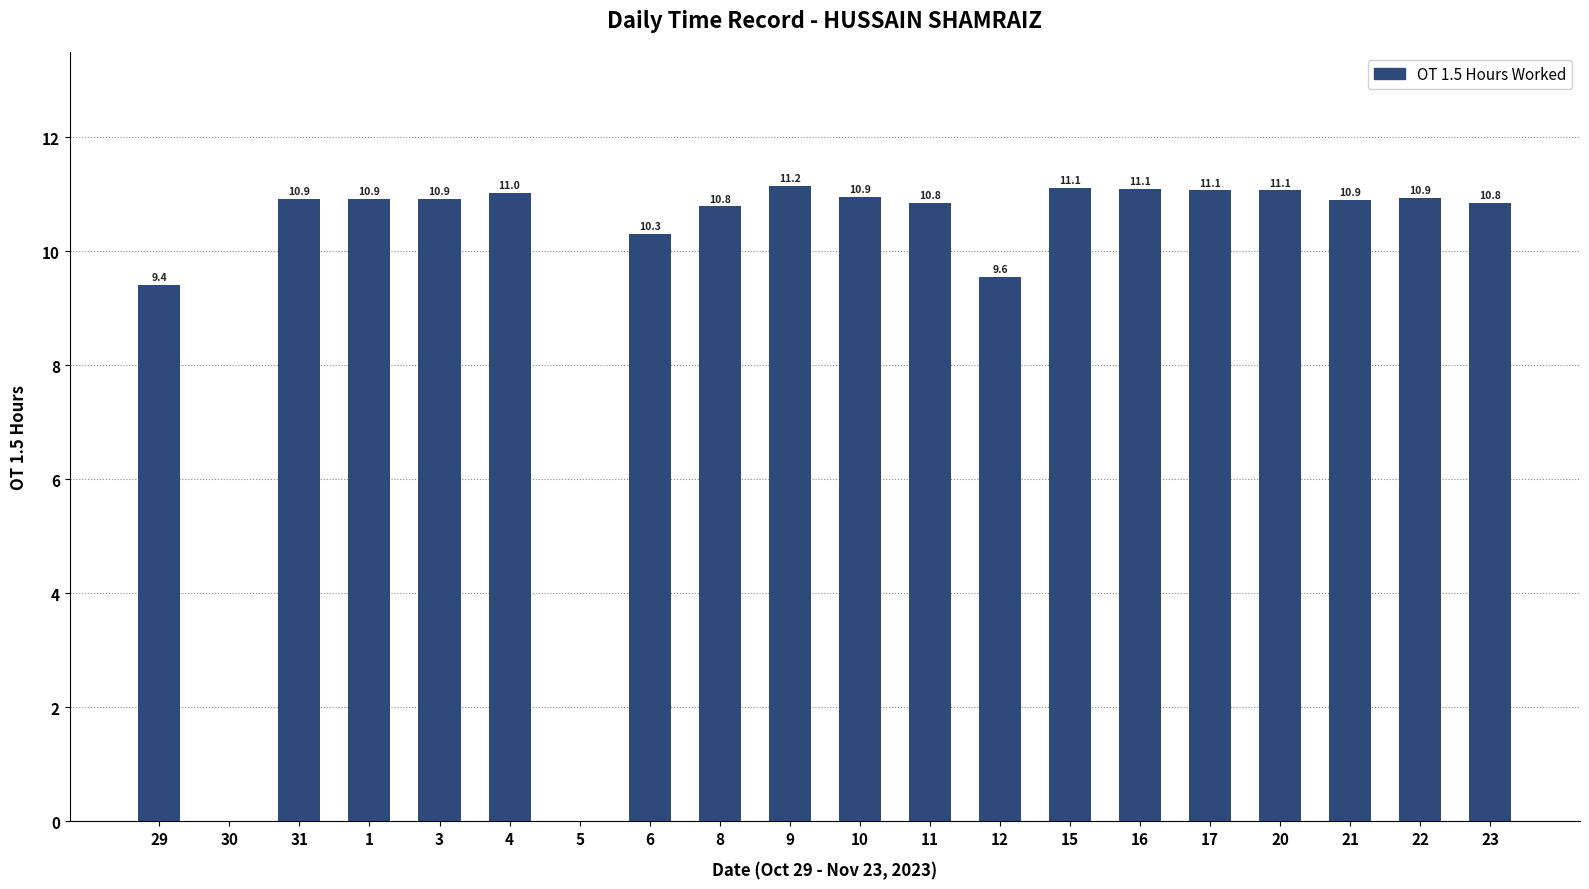

Is it true that the value at 16 is 2.4?

False